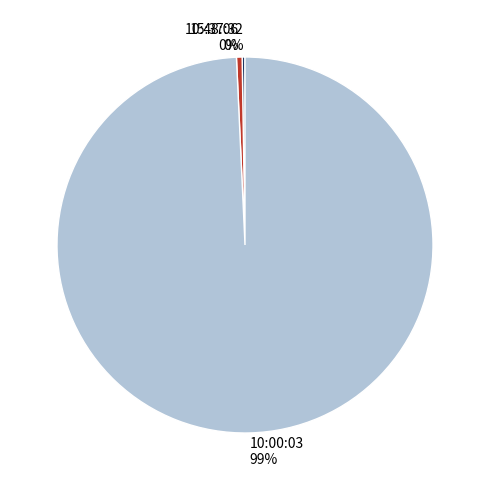

True or false: 10:00:03 accounts for 99% of the total.

True